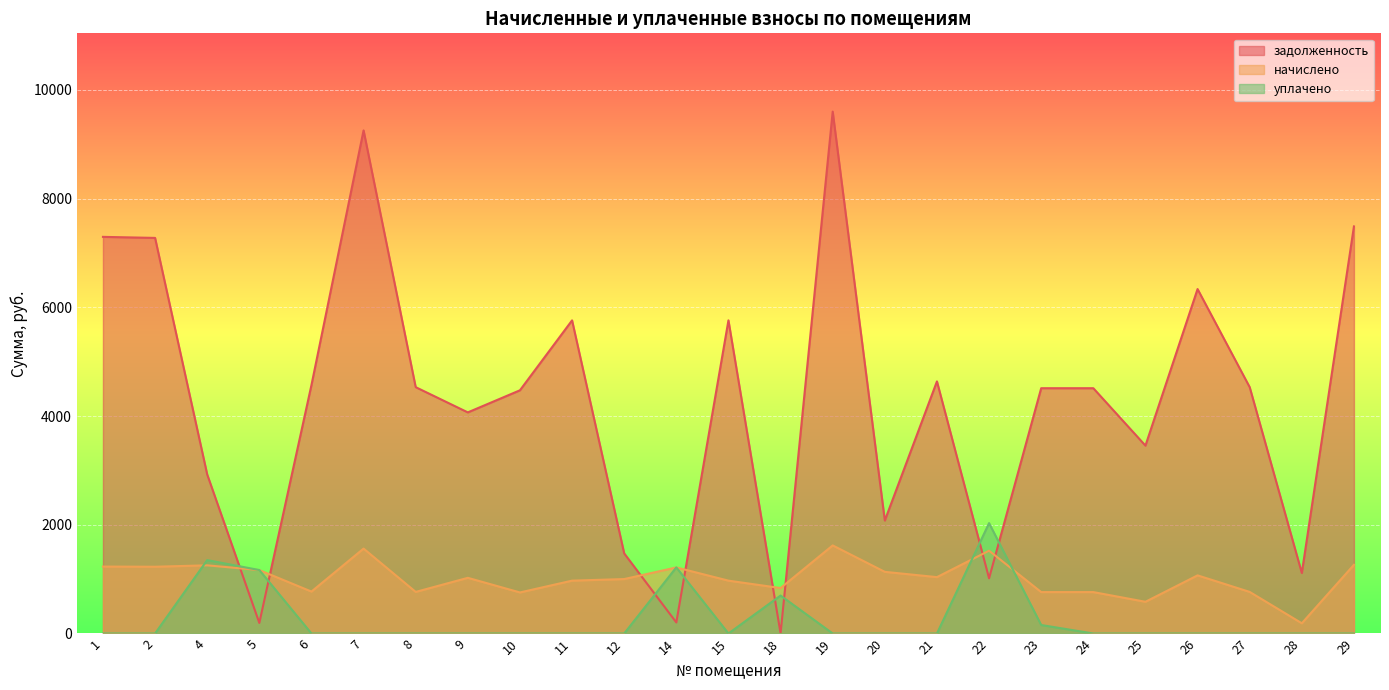

Between 1 and 20, which is larger?

1